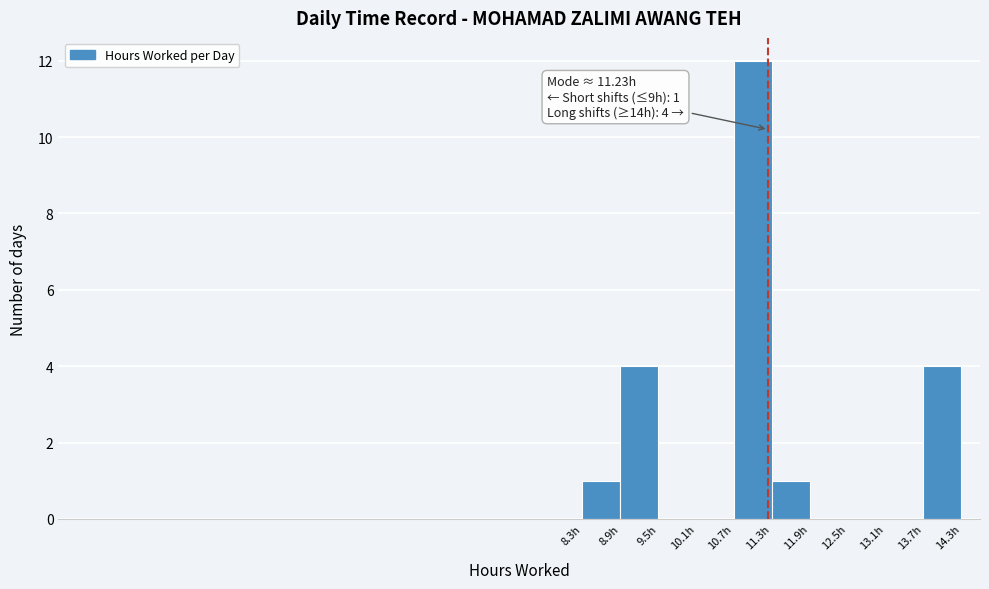

Over which range of the x-axis is the bar tallest?

10.7 to 11.3